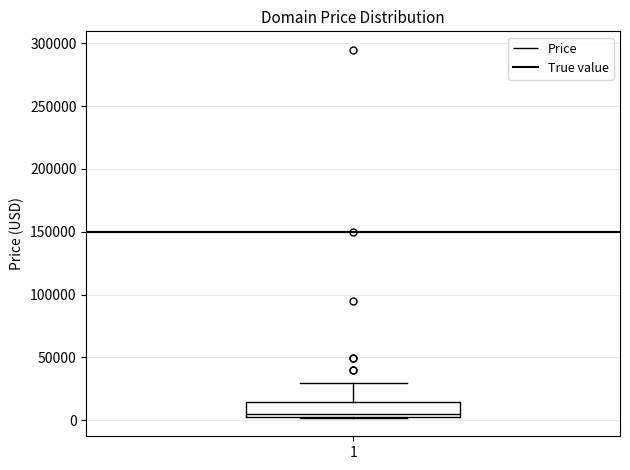

Transcribe this box plot: give where the median line is, the range the box spans, and where the two whiskers end, as read against the y-axis. The values are not printed on the chart, so give them approximately, as read against the axis.

median 5000 (just above the box's lower edge), box 5000 to 15000, whiskers 0 to 30000